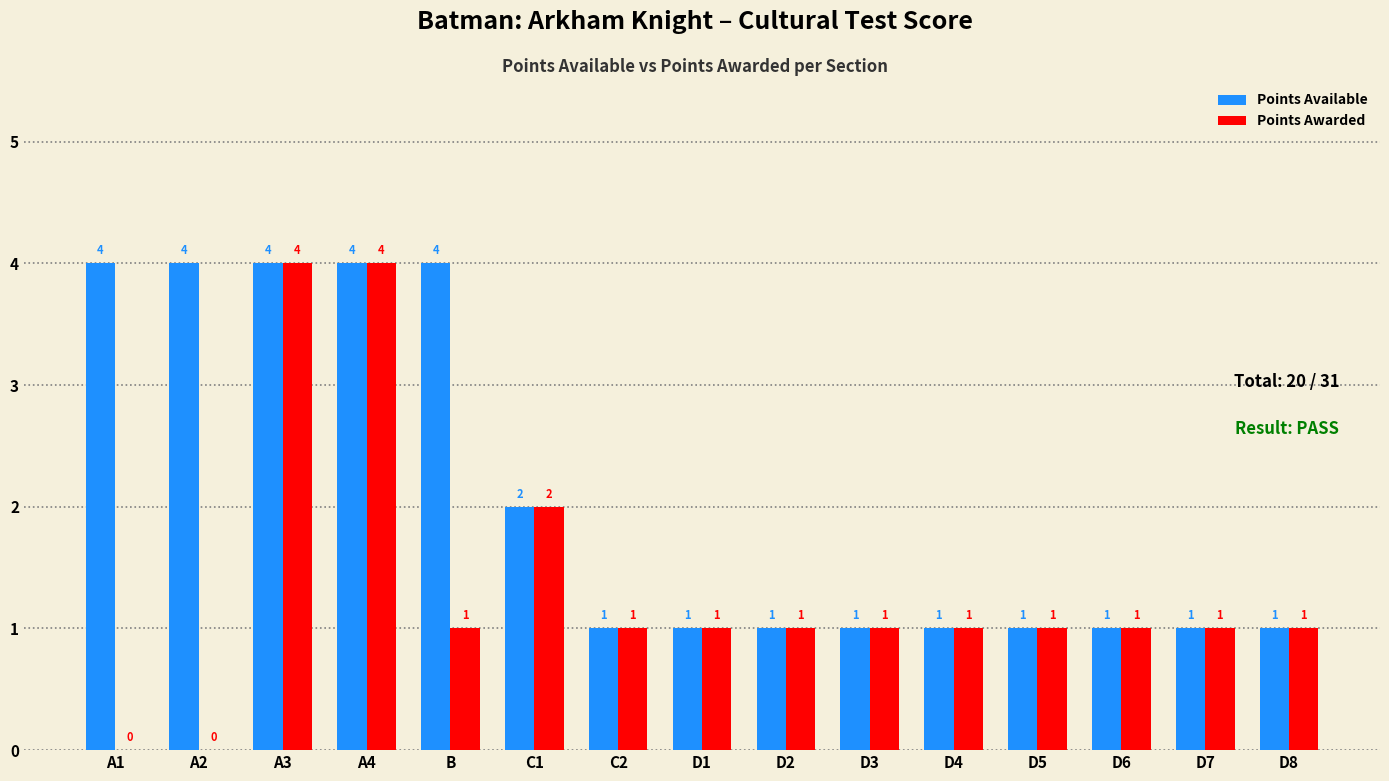

What is the sum of all Points Awarded values?

20